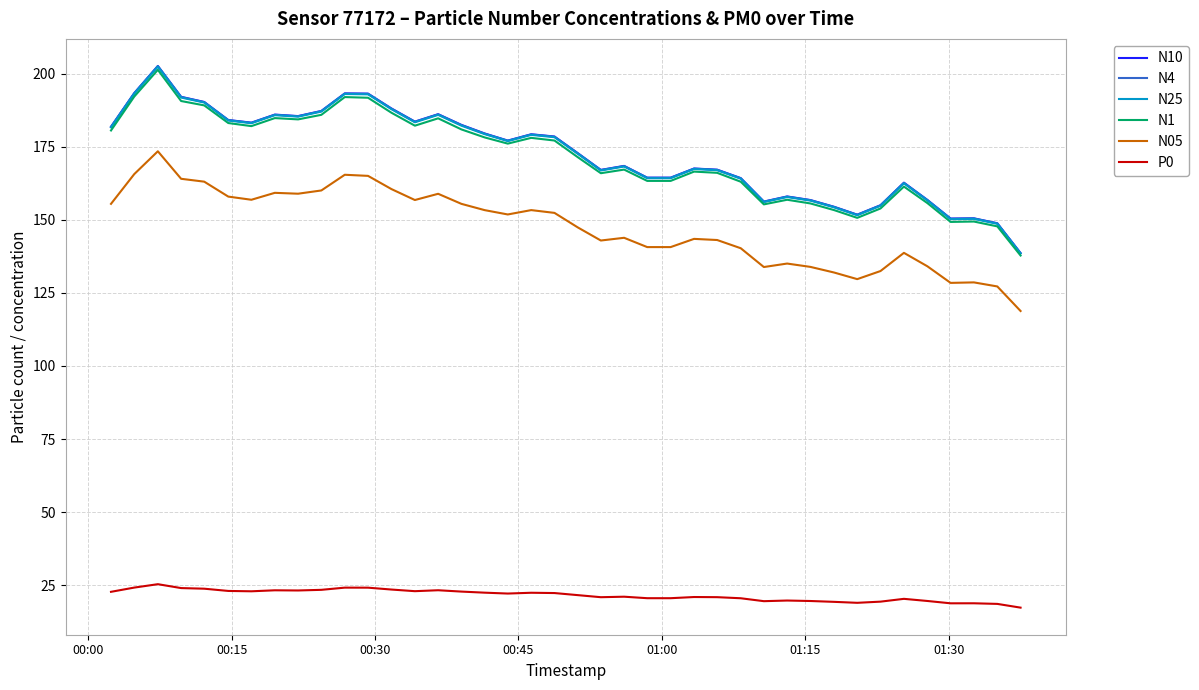

What is the minimum value for N25?

138.5